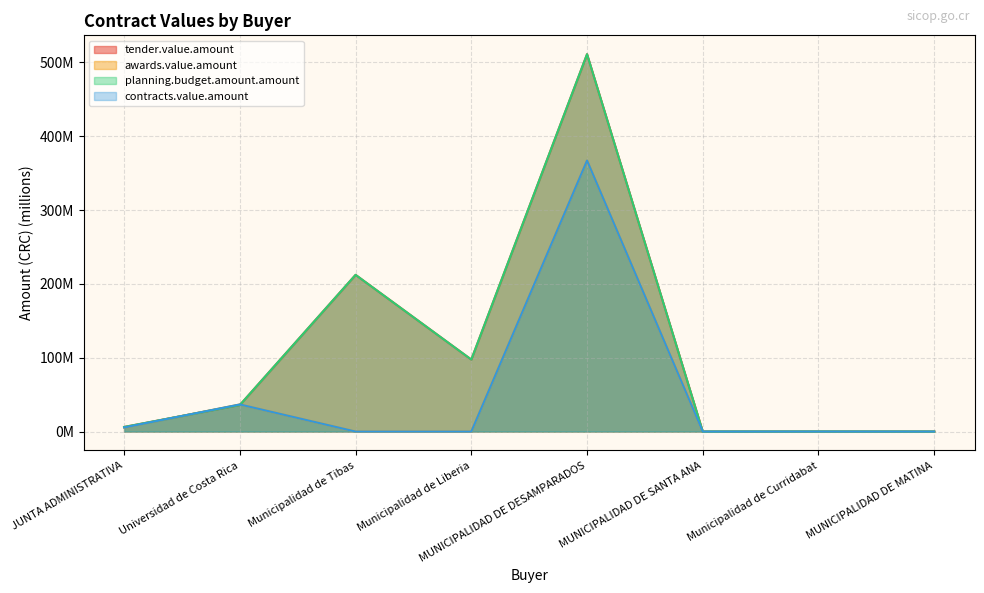

What is the difference between the maximum and minimum values in the awards.value.amount series?

367.0